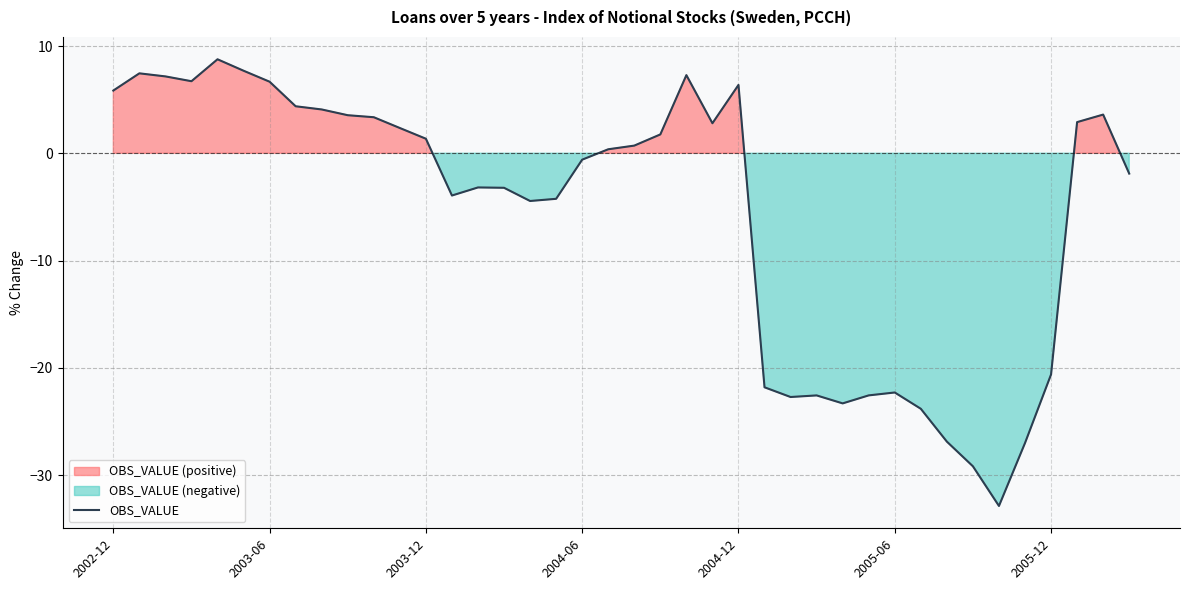

What is the highest value of the OBS_VALUE series?

8.8